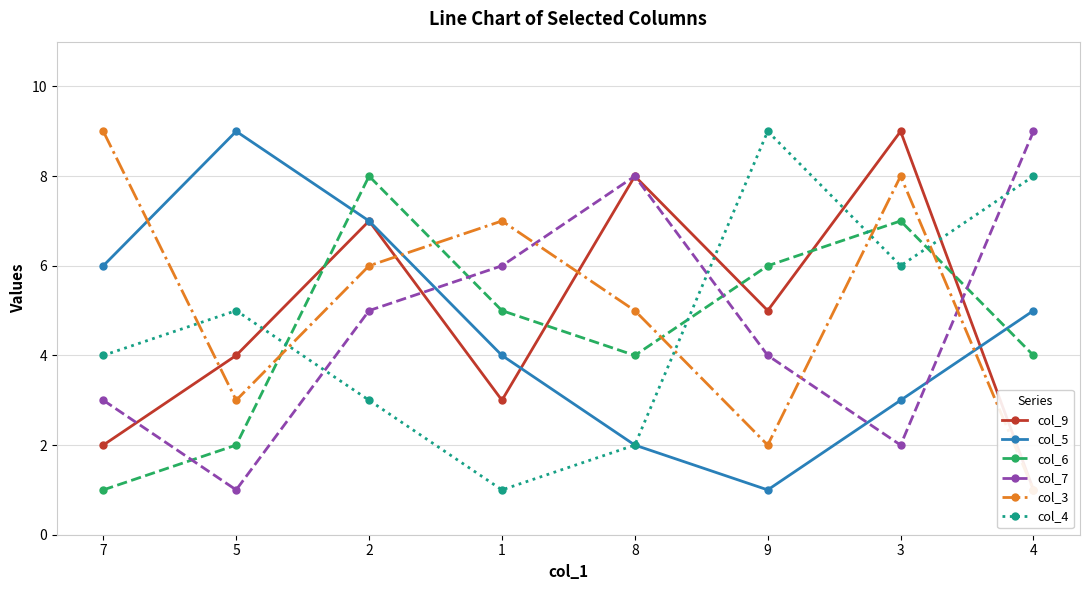

Which category has the highest value across all series?

3